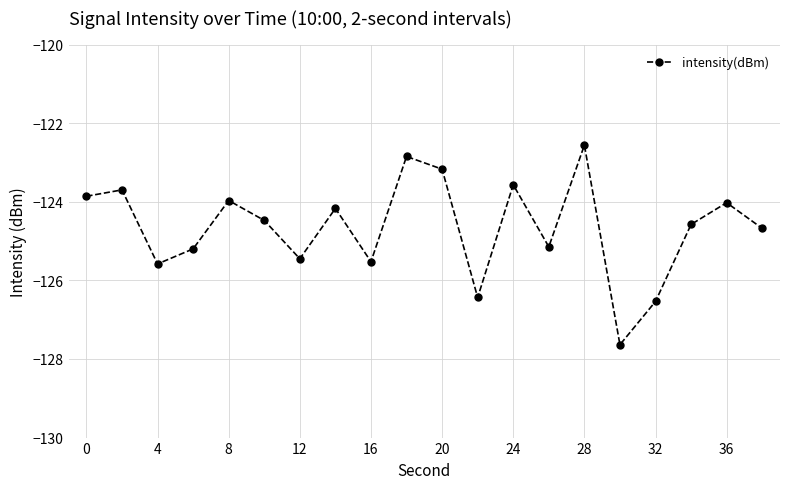

What is the maximum value shown in the chart?

-122.6